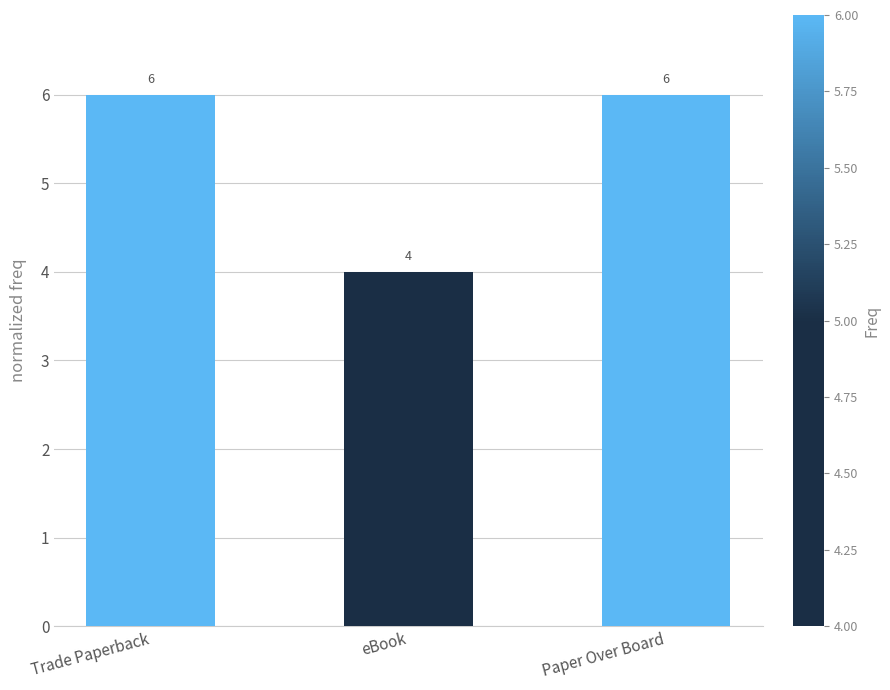

What is the change in value from eBook to Paper Over Board?

+2